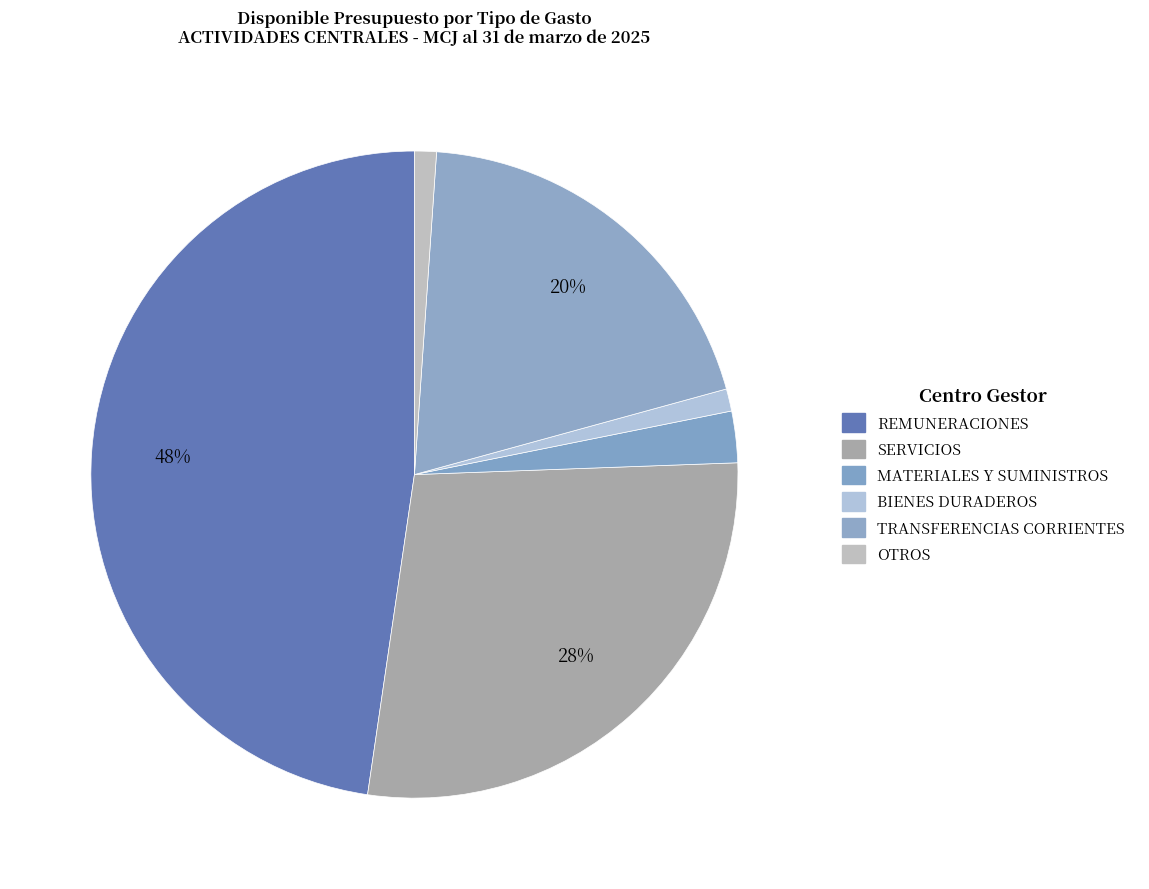

What is the largest slice in the pie chart?

REMUNERACIONES